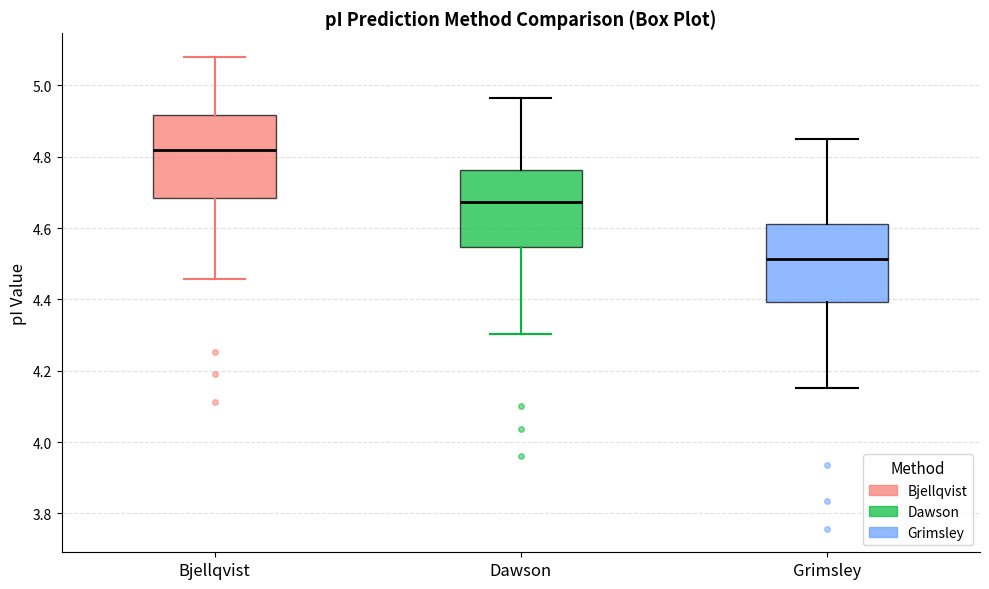

Reading left to right, transcribe this box plot: for each box, give where its median line is, the range the box spans, and where its two whiskers end, as read against the y-axis. The values are not printed on the chart, so give them approximately, as read against the axis.

Bjellqvist: median 4.82, box 4.68 to 4.92, whiskers 4.46 to 5.08
Dawson: median 4.68, box 4.54 to 4.76, whiskers 4.30 to 4.96
Grimsley: median 4.52, box 4.40 to 4.62, whiskers 4.16 to 4.86